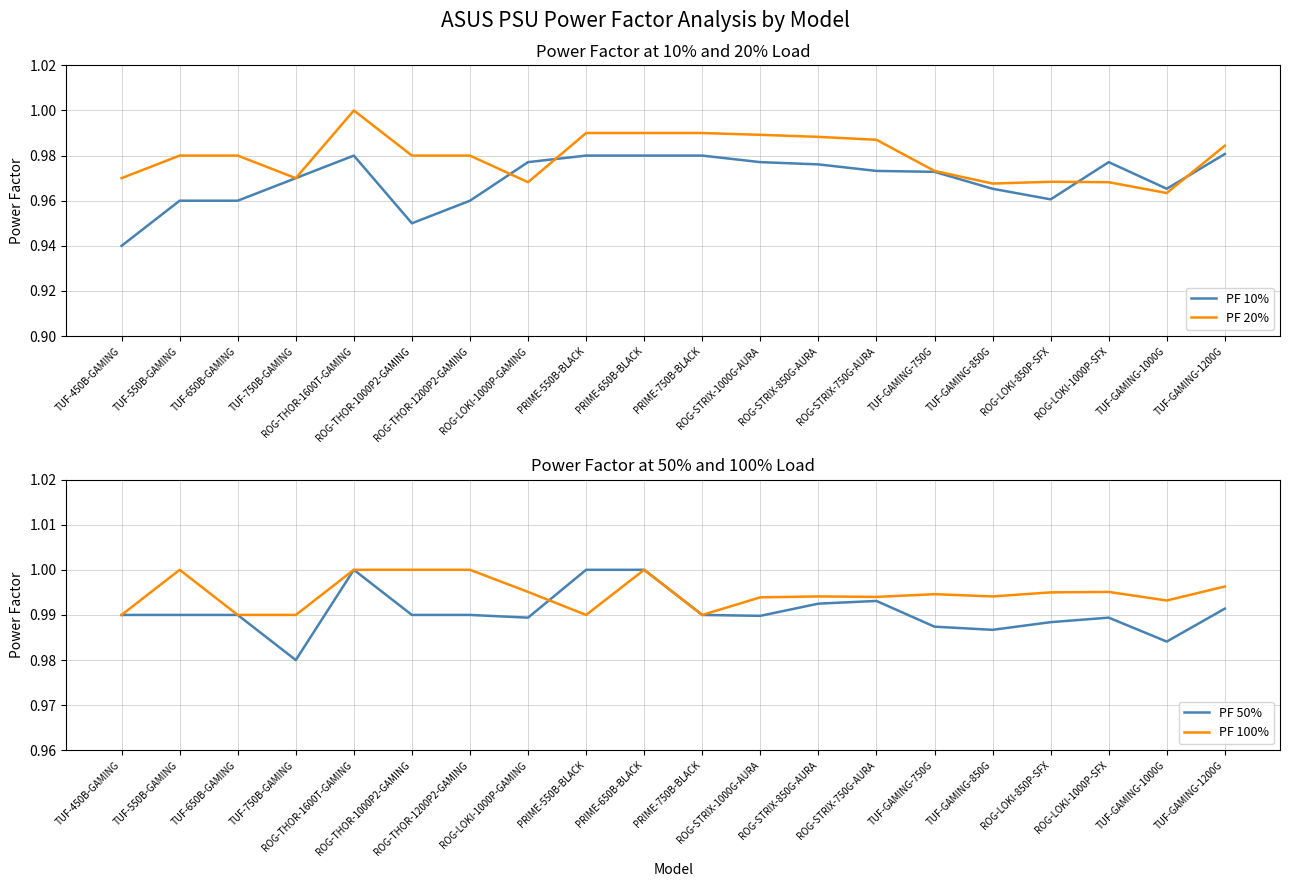

Is it true that PF 20% equals 1.0 at PRIME-750B-BLACK?

True